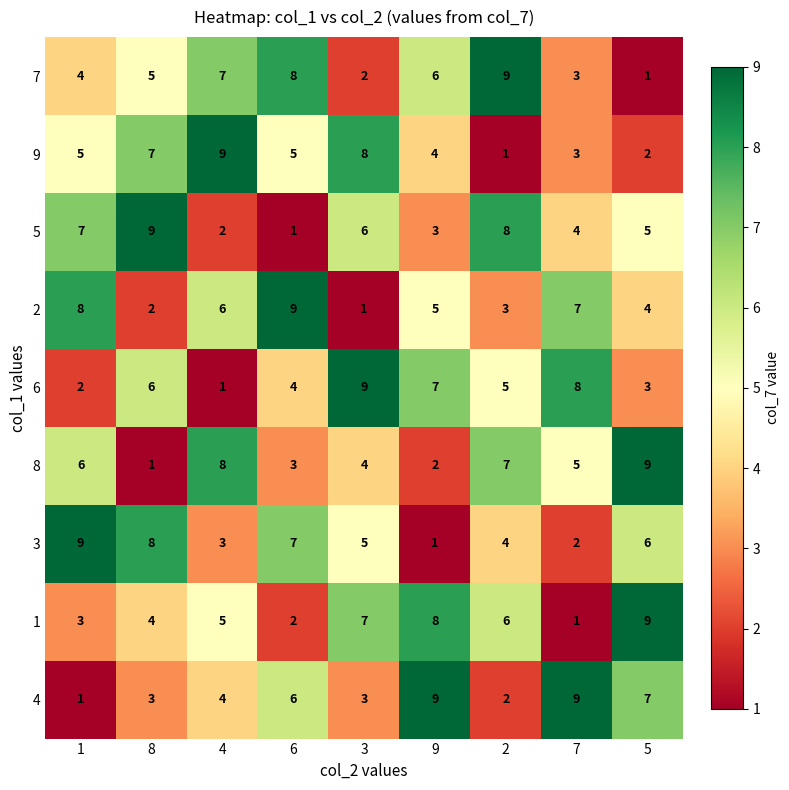

Is it true that 9 equals 9 at 4?

True